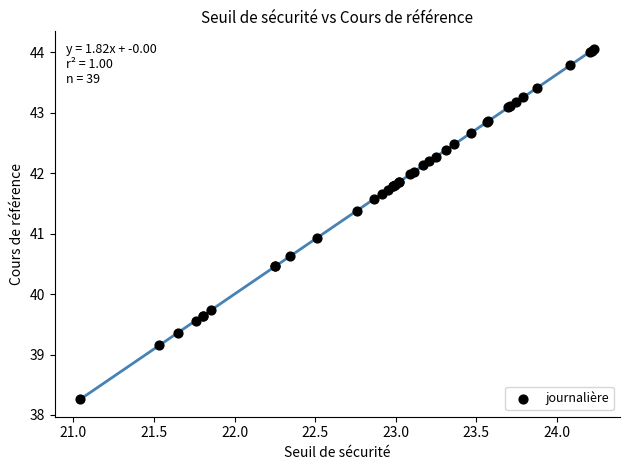

What Y value in the scatter plot is closest to 41?

40.9